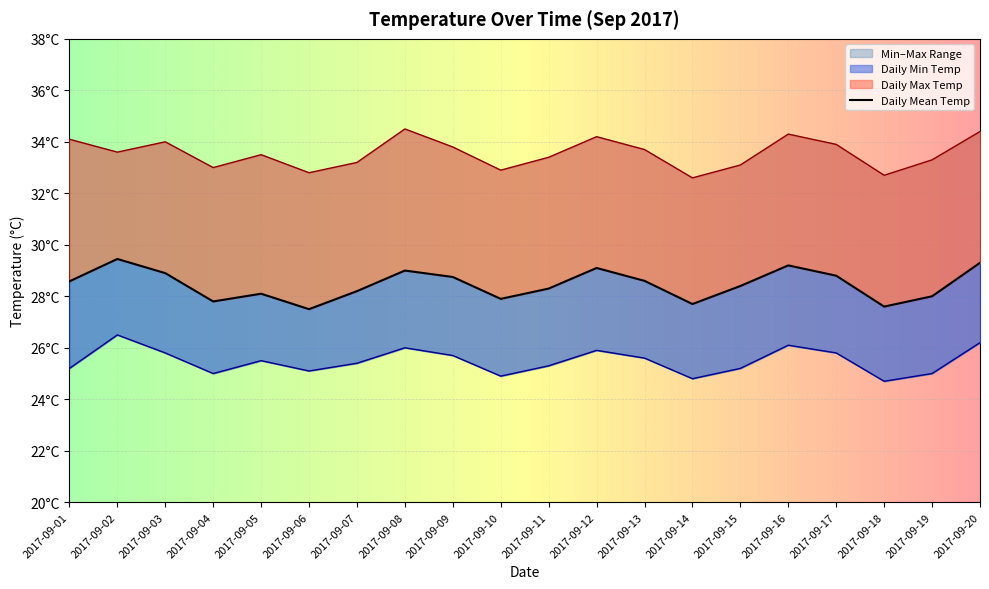

True or false: Daily Max Temp has more than 2 interior local peaks.

True